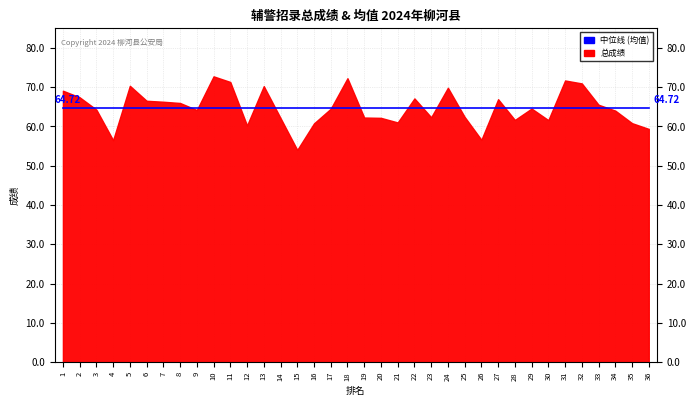

Between which two adjacent categories do 中位线 and 总成绩 first intersect?

2 and 3